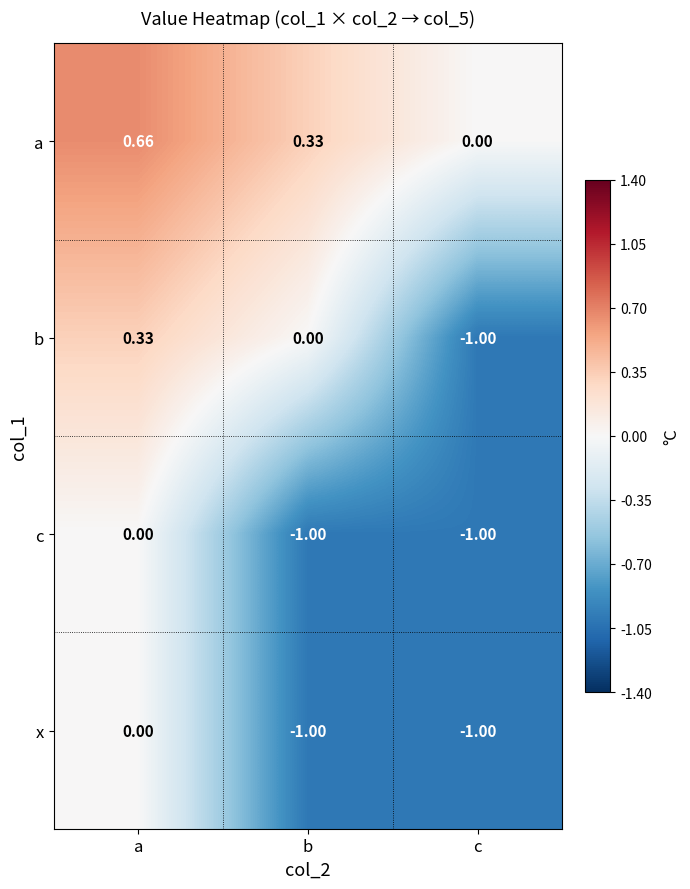

Which series has the largest range (max minus min)?

b